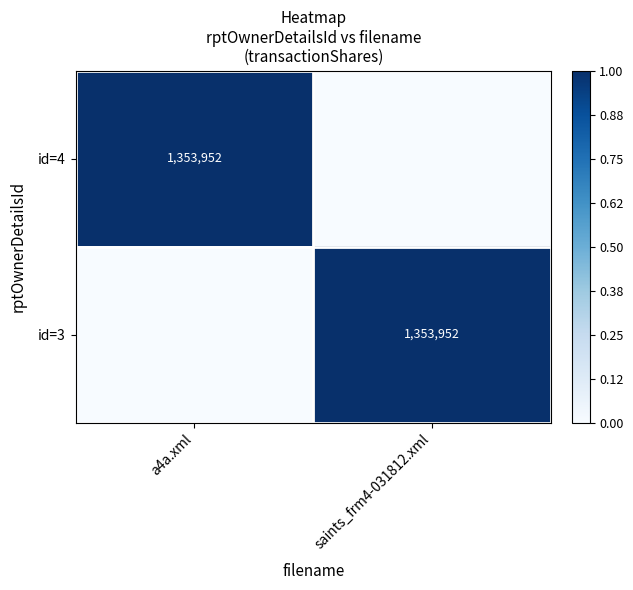

What is the difference between the id=4 values at a4a.xml and saints_frm4-031812.xml?

1